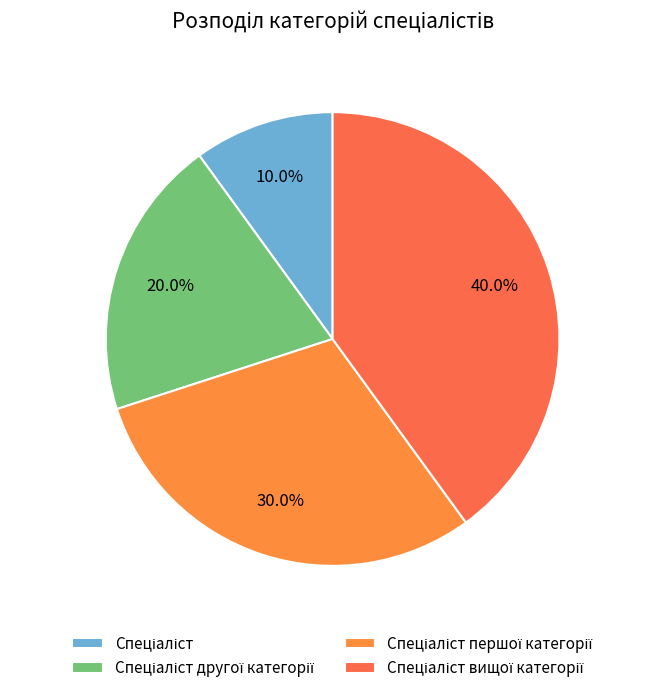

True or false: Спеціаліст вищої категорії accounts for 48% of the total.

False